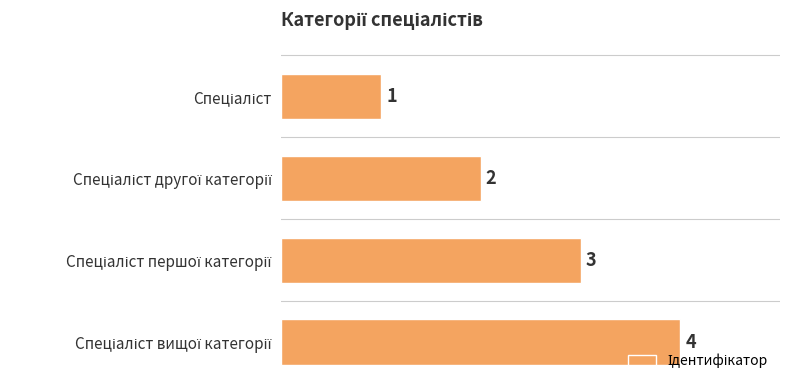

What is the value of the 4th bar from the top?

4